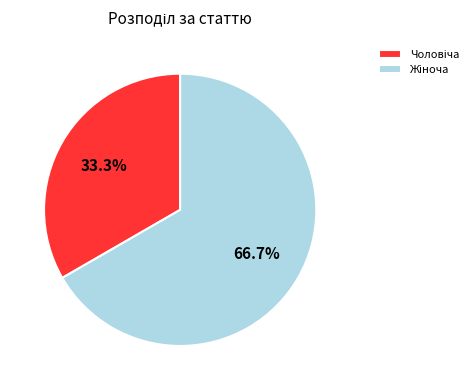

To the nearest percent, what is the difference between the largest and smallest slice percentages?

33%